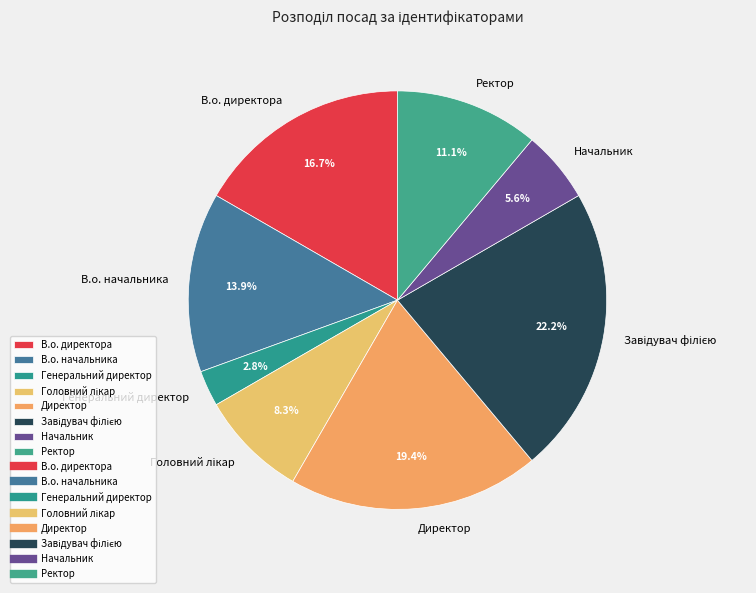

Which category has the smallest portion of the pie?

Генеральний директор